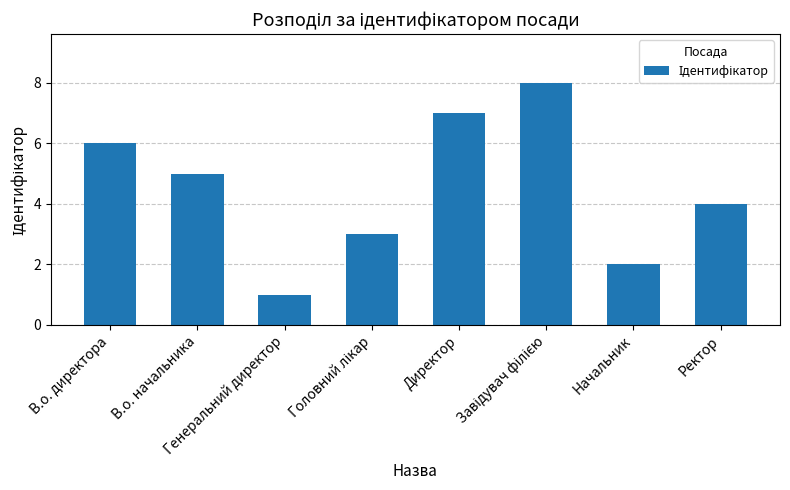

Reading left to right, transcribe all the data shown in this chart.

6	5	1	3	7	8	2	4